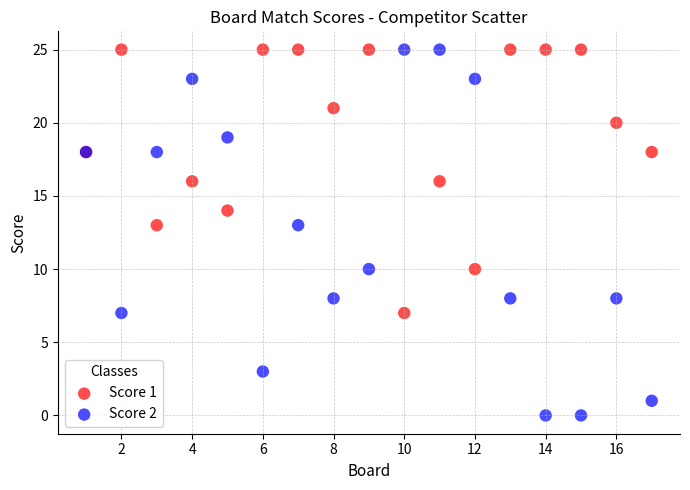

Which series has the widest spread of Y values?

Score 2